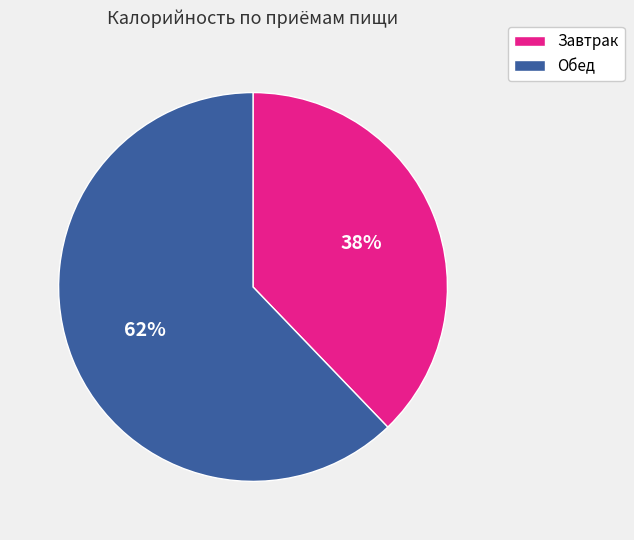

Count the number of slices in the pie.

2